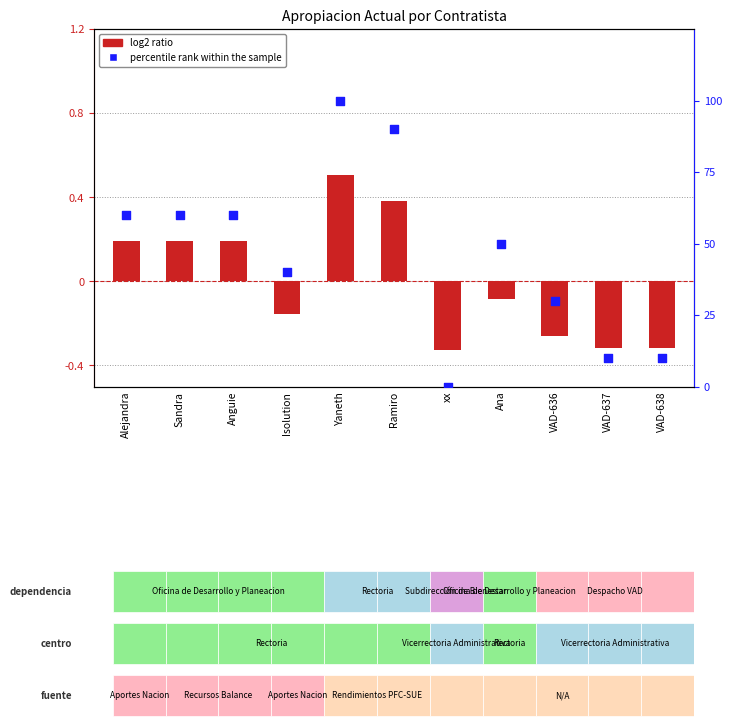

At which category is the sum across all series the highest?

Yaneth